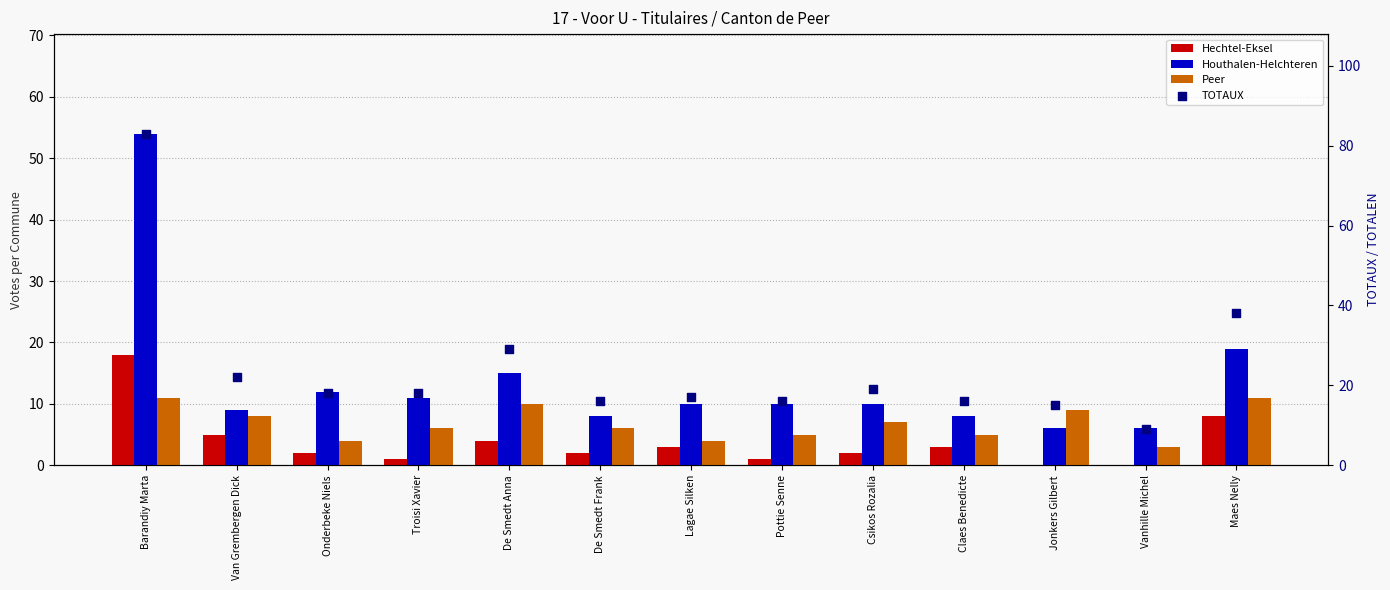

Which series reaches the minimum Y coordinate?

Hechtel-Eksel